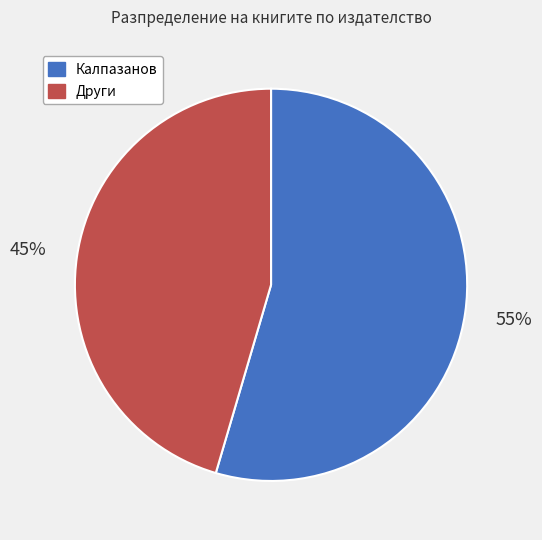

Is there any slice that represents more than half of the pie?

Yes